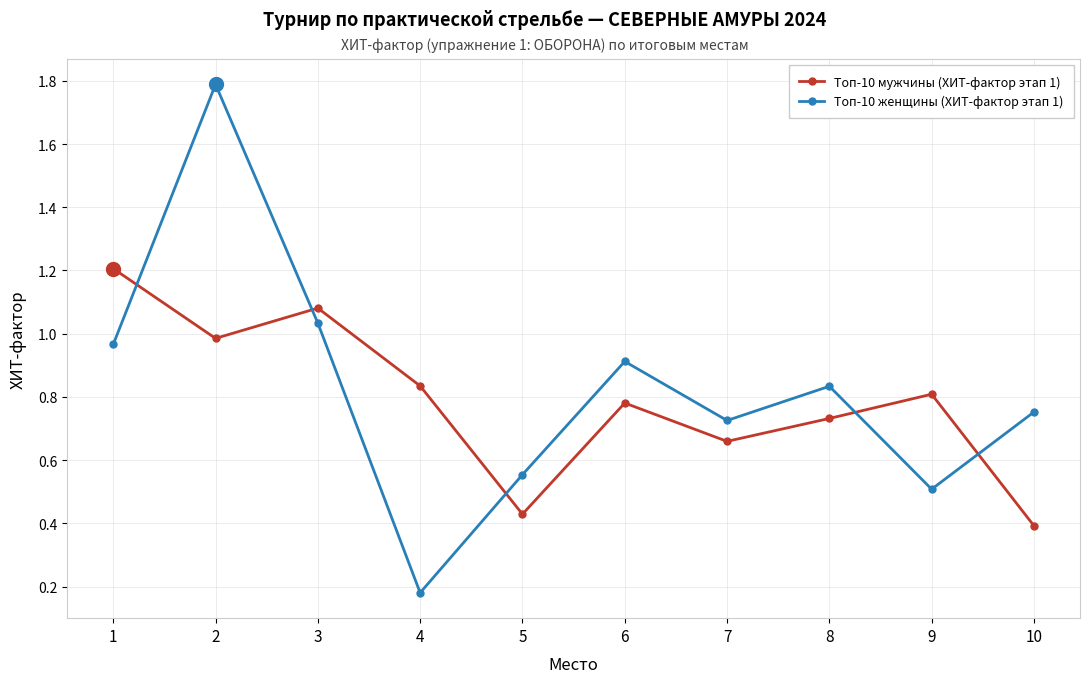

At which label is Топ-10 мужчины (ХИТ-фактор этап 1) closest to 0?

10